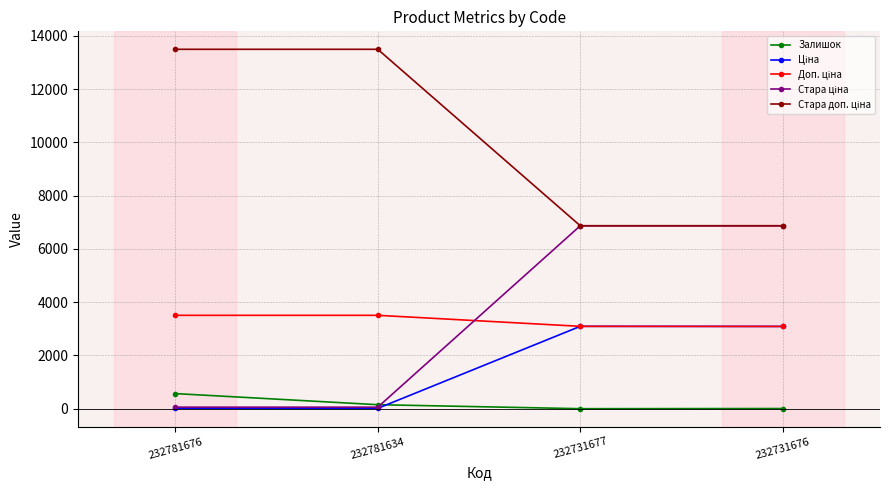

At how many categories does at least one series exceed 2497?

4